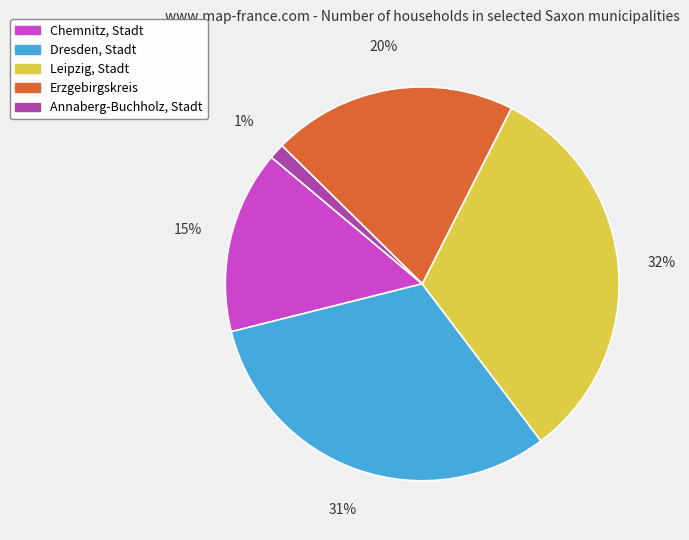

Which has a higher value, Chemnitz, Stadt or Annaberg-Buchholz, Stadt?

Chemnitz, Stadt